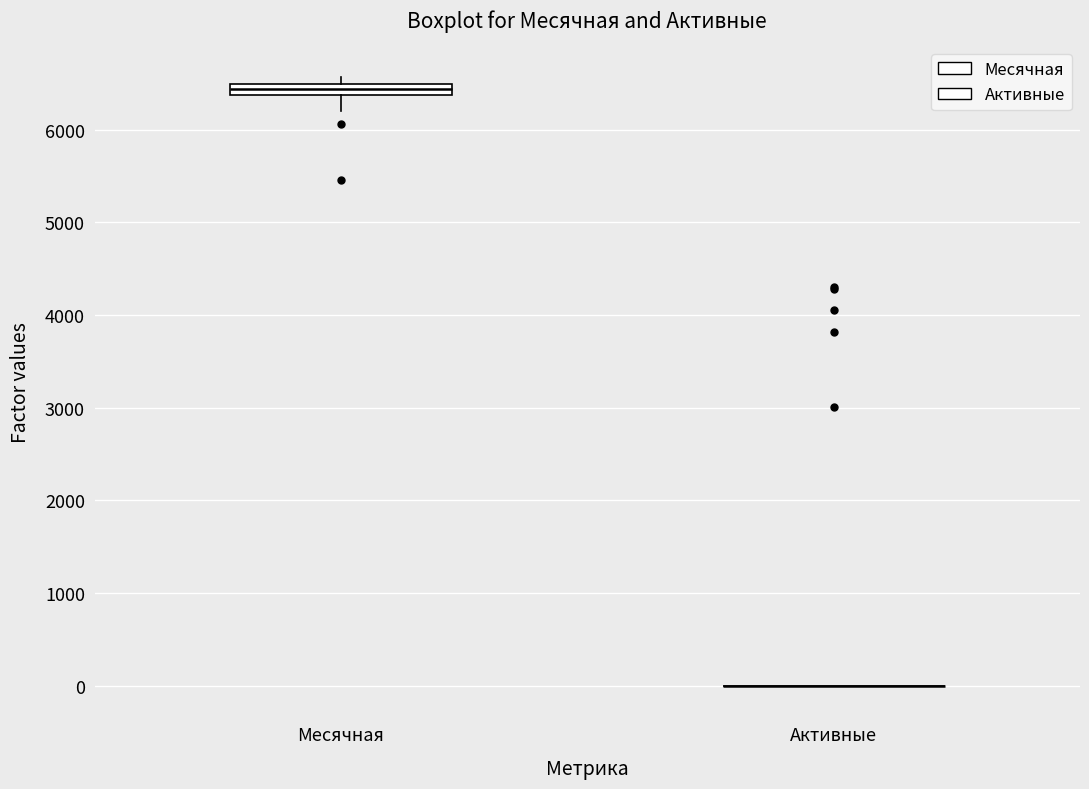

Which box is the tallest, from its lower edge to its upper edge?

Месячная